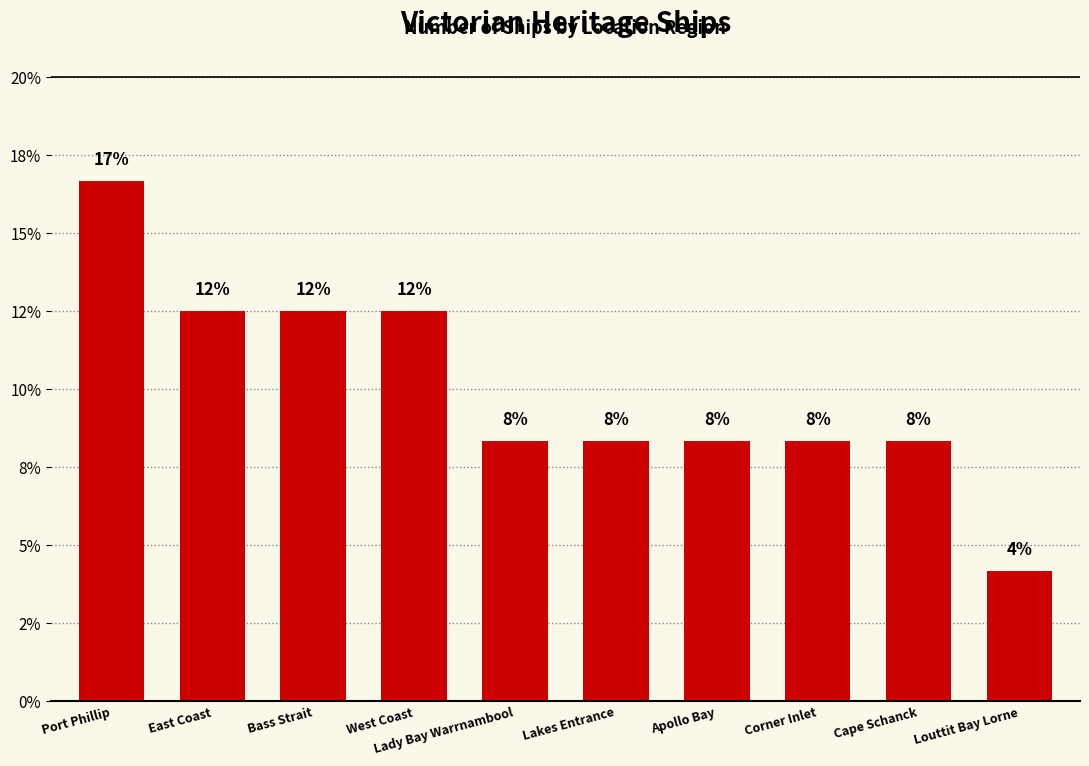

Does the chart contain any negative values?

No